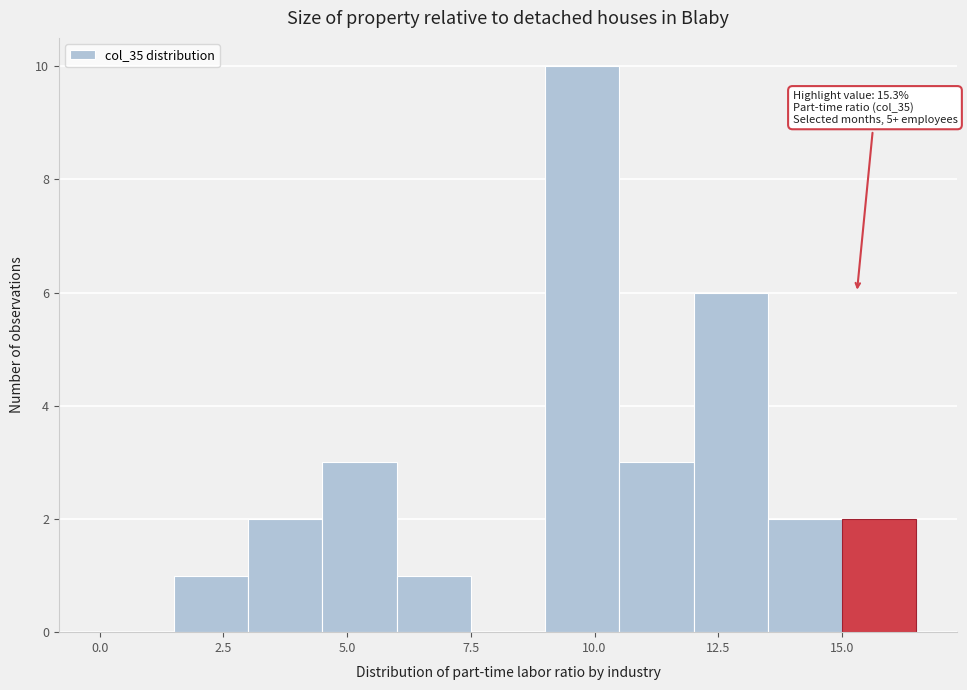

Read against the x-axis, roughly where is the centre of the tallest bar?

10.0